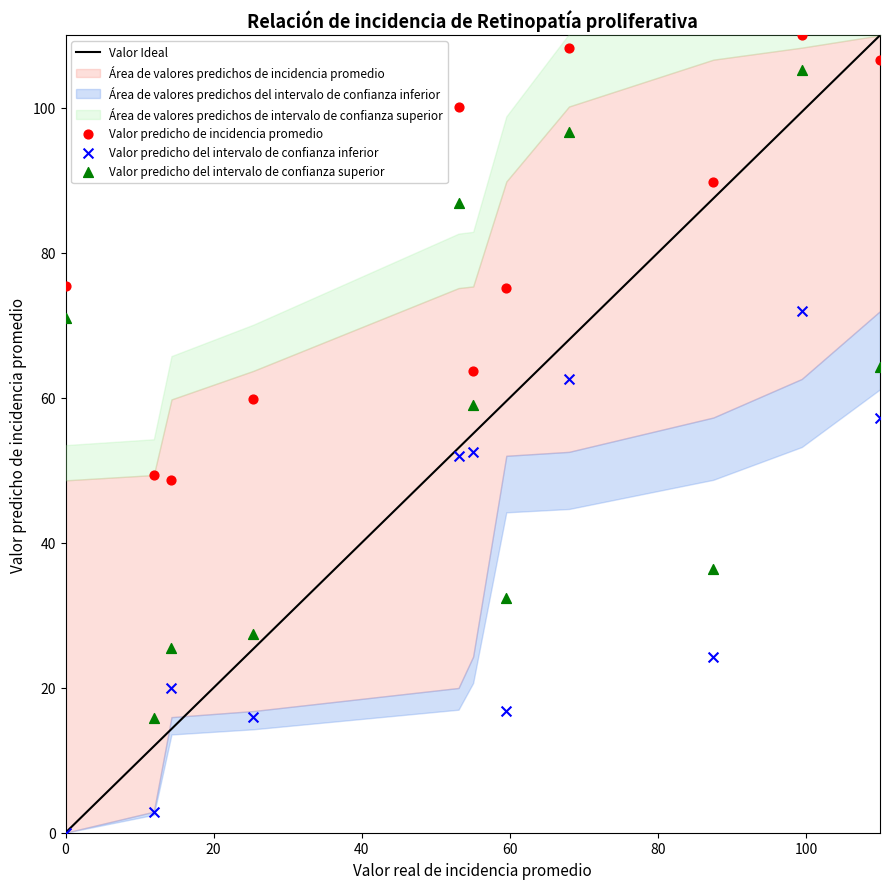

Which series has the largest Y range (max minus min)?

Valor predicho del intervalo de confianza superior